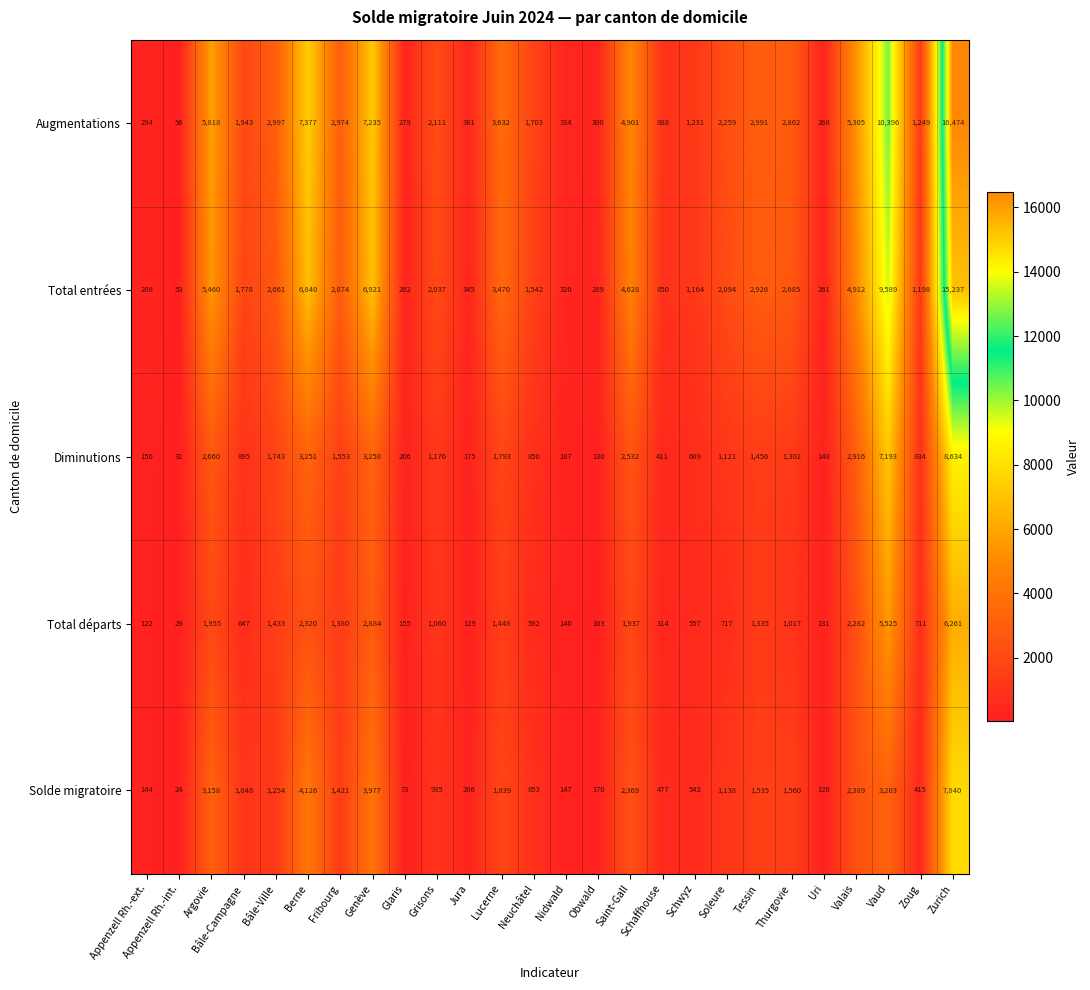

Rank the series at Fribourg from highest to lowest value.

Augmentations, Total entrées, Diminutions, Solde migratoire, Total départs